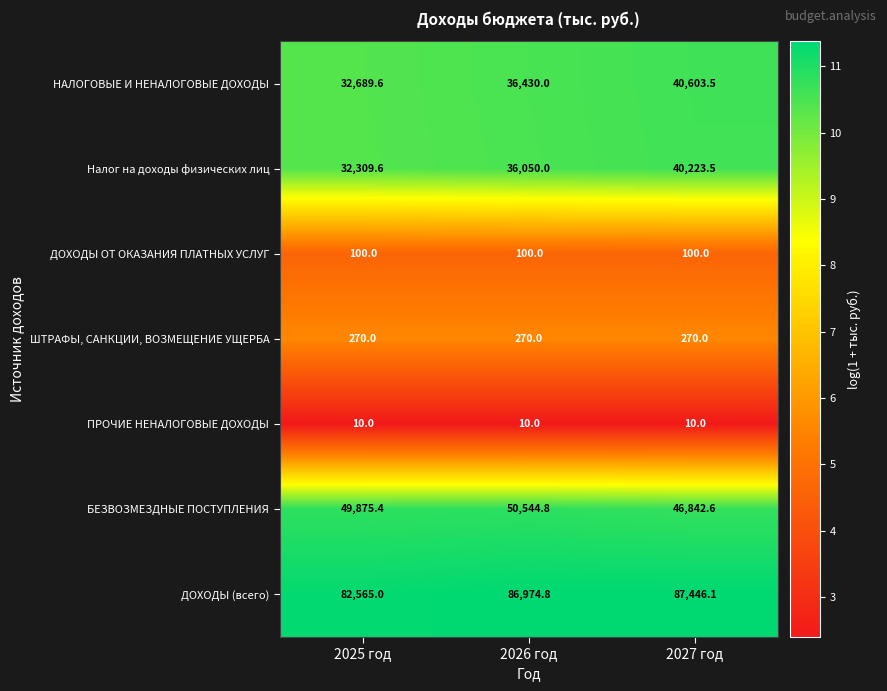

The value of Налог на доходы физических лиц at 2026 год is 36050.0. True or false?

True